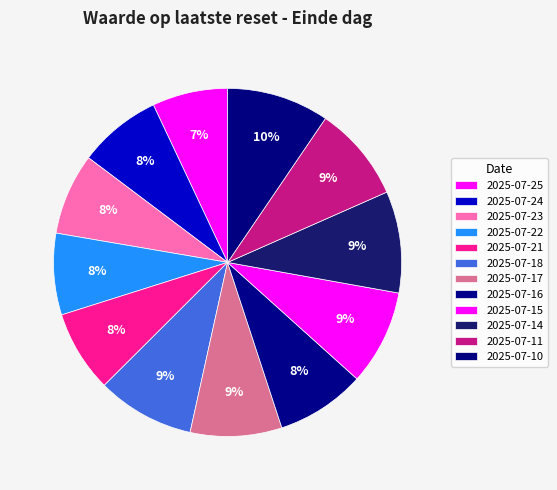

Is 2025-07-16 the majority of the pie?

No